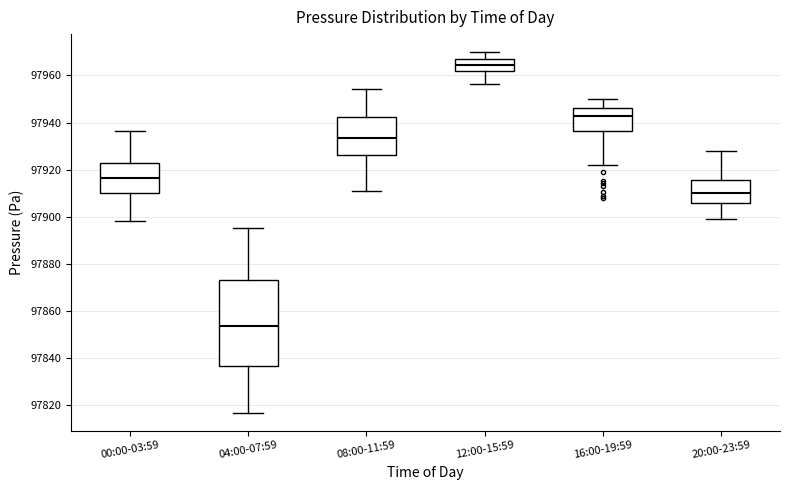

Comparing the boxes themselves (not the whiskers), which one is the tallest?

04:00-07:59